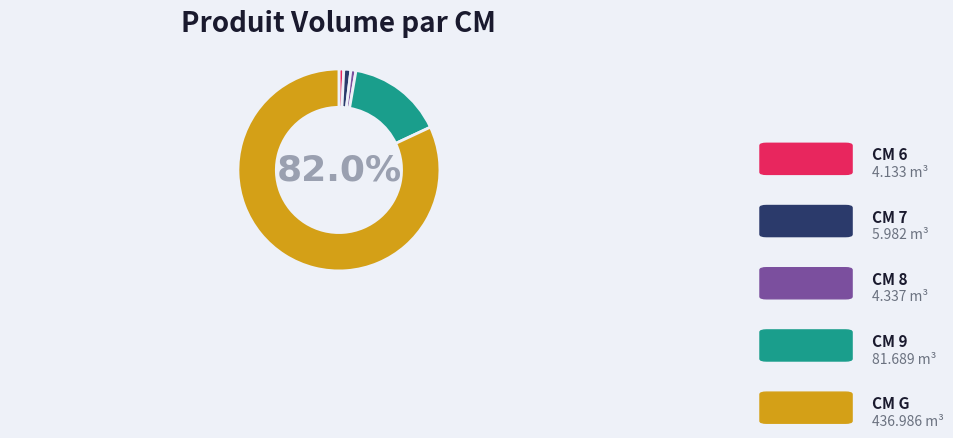

Does any single category account for the majority?

Yes